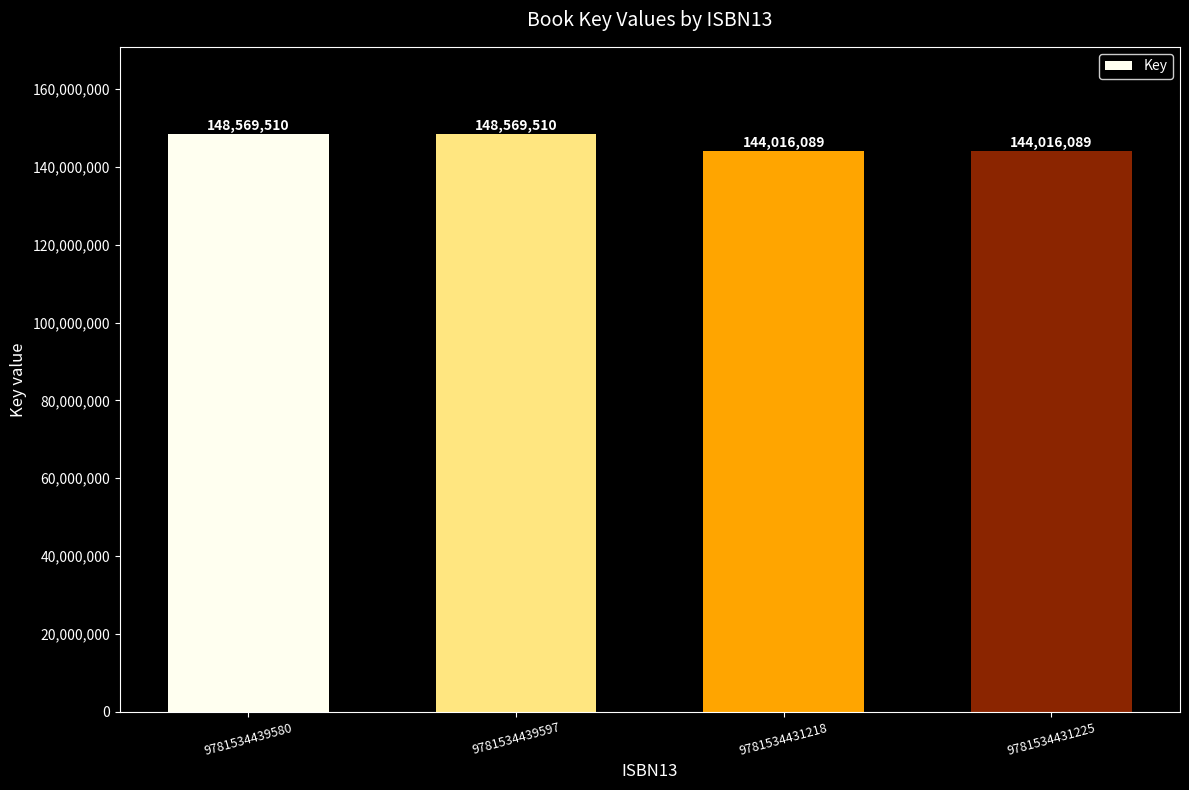

What is the label of the 1st bar from the left?

9781534439580